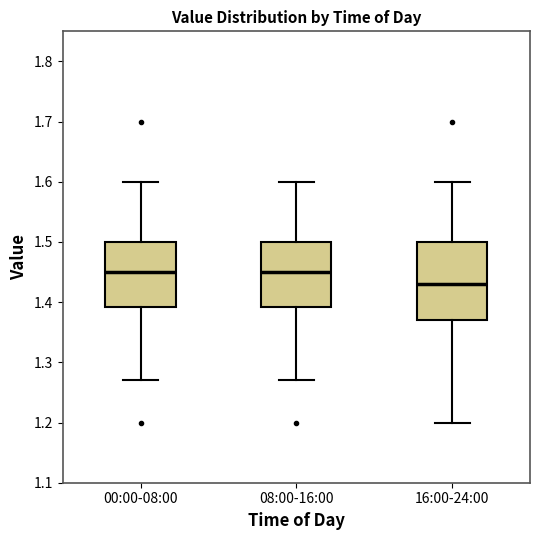

Which box is the tallest, from its lower edge to its upper edge?

16:00-24:00